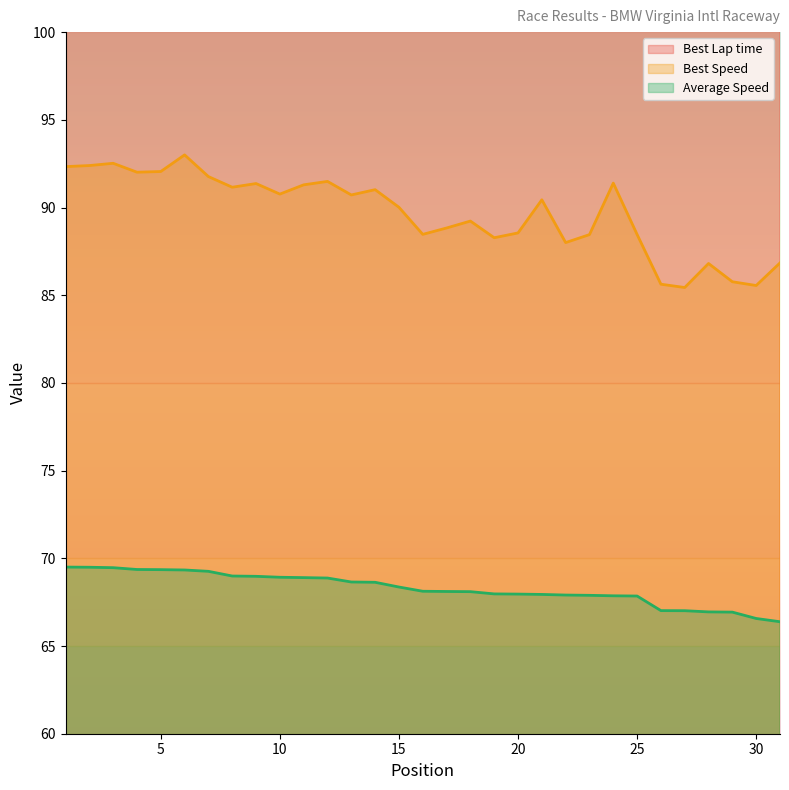

Is it true that Average Speed equals 18.6 at 2?

False